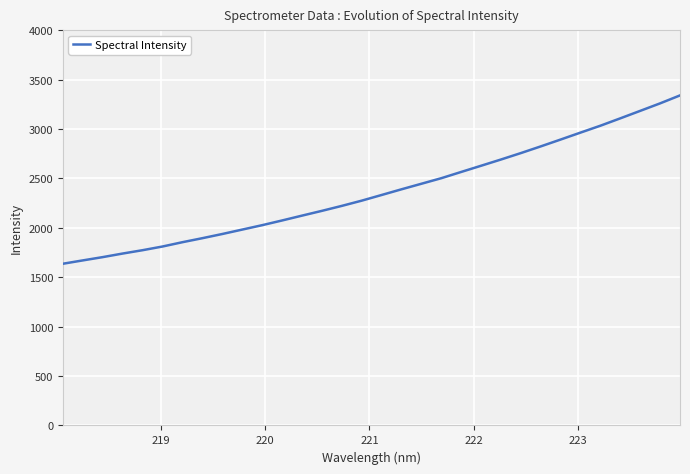

What is the minimum value shown in the chart?

1636.2